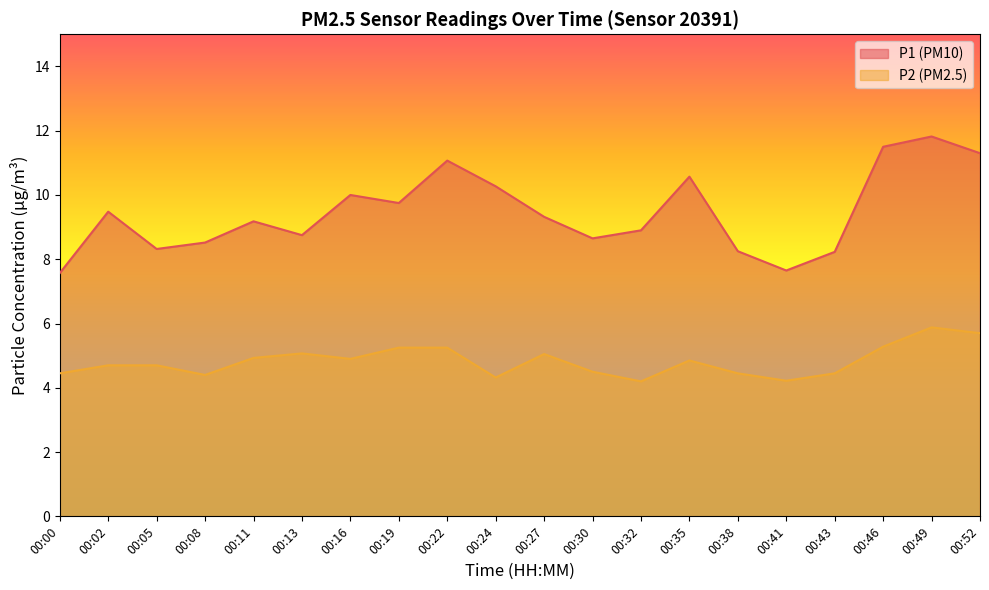

Count the number of categories in the chart.

20